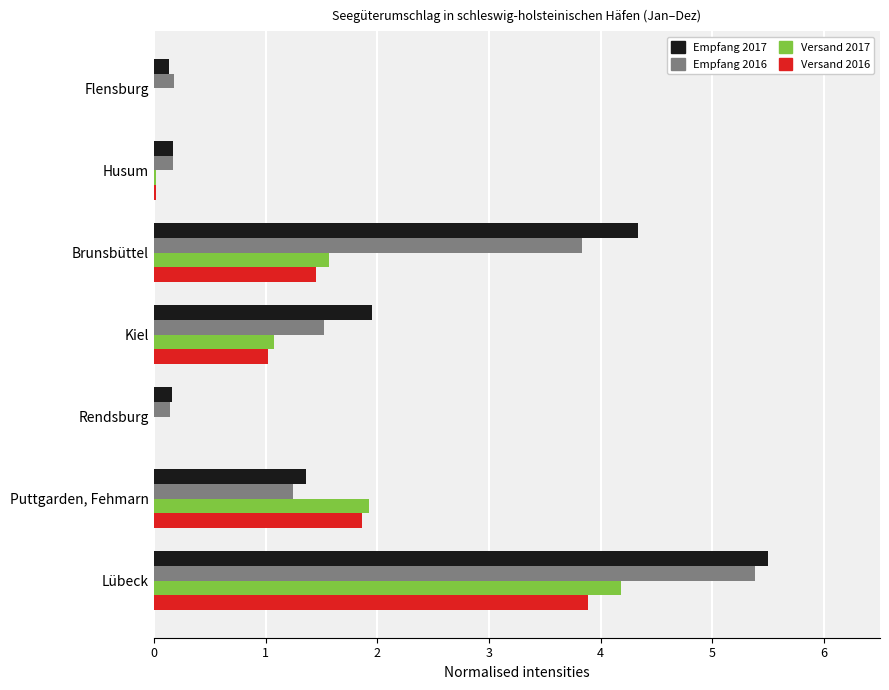

What is the sum of all Versand 2017 values?

8.8